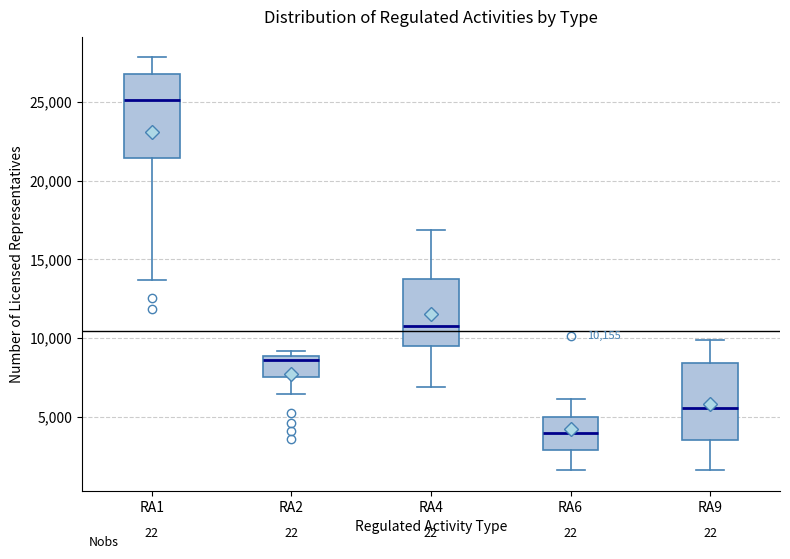

Which box's median line is the lowest?

RA6